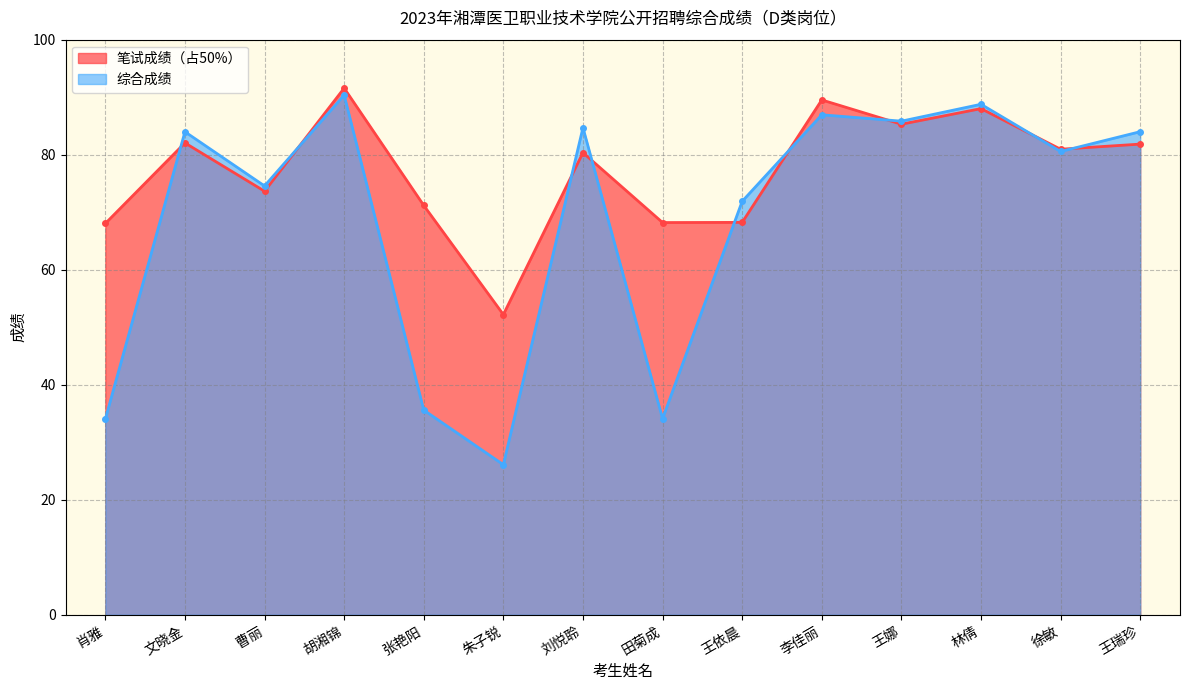

Which has a higher value, 王依晨 or 朱子锐?

王依晨